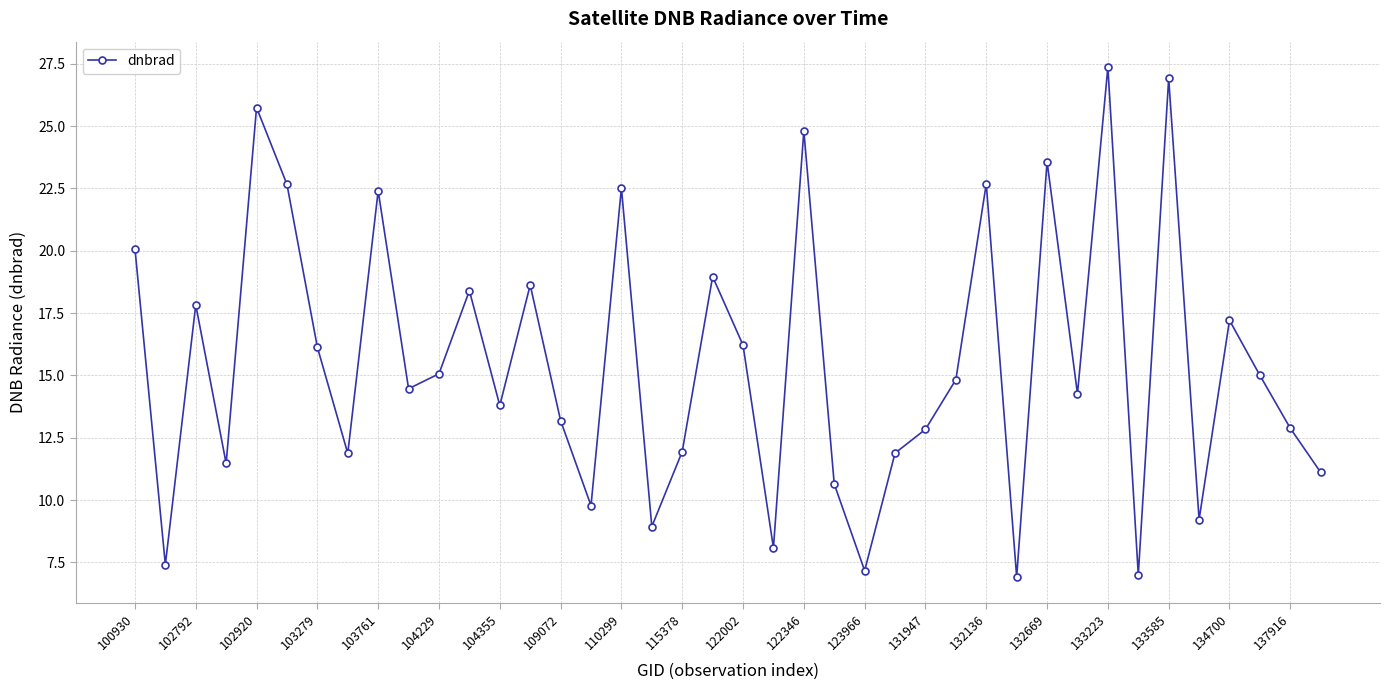

What is the maximum value shown in the chart?

27.4